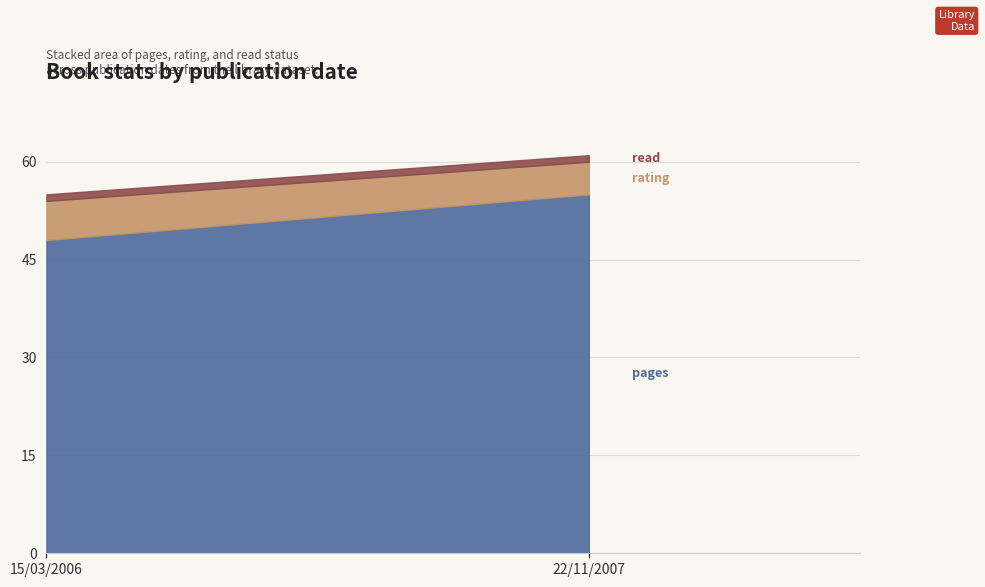

Reading left to right, extract all data points from this chart.

pages: 48	55
rating: 6	5
read: 1	1